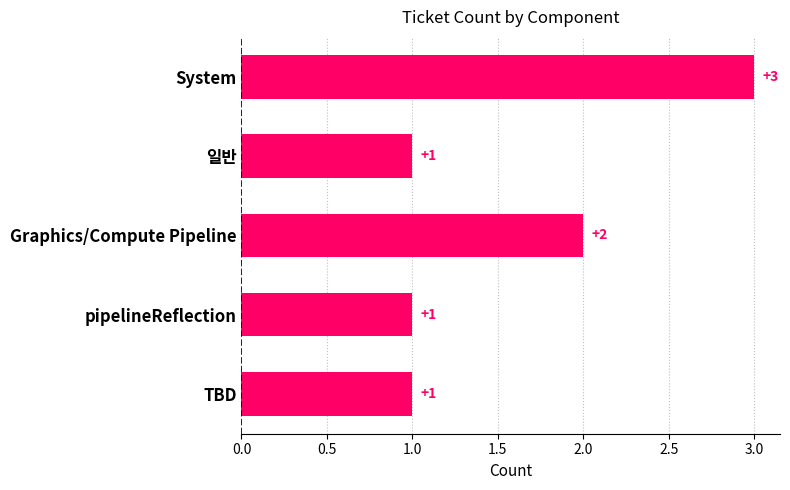

At which label is the value closest to 2?

Graphics/Compute Pipeline